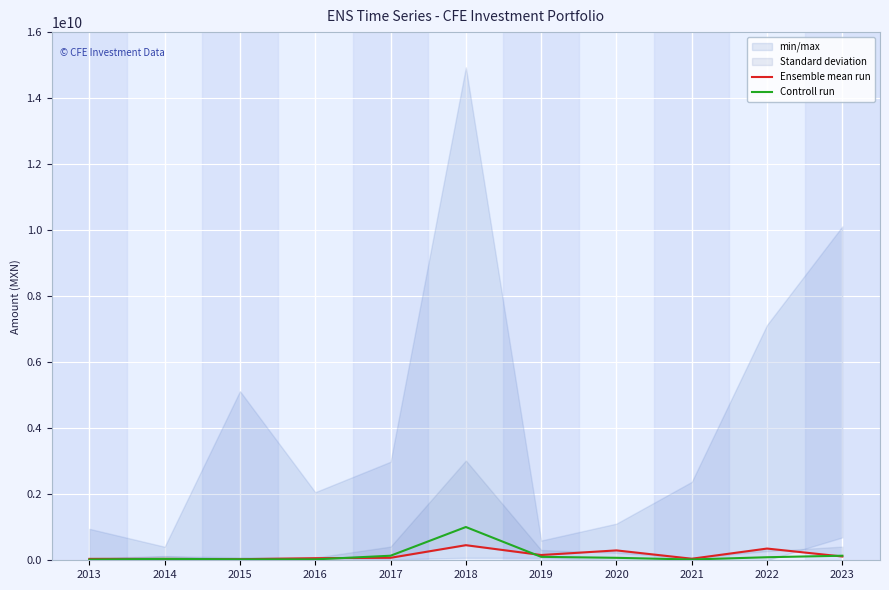

What is the minimum value for Ensemble mean run?

32876300